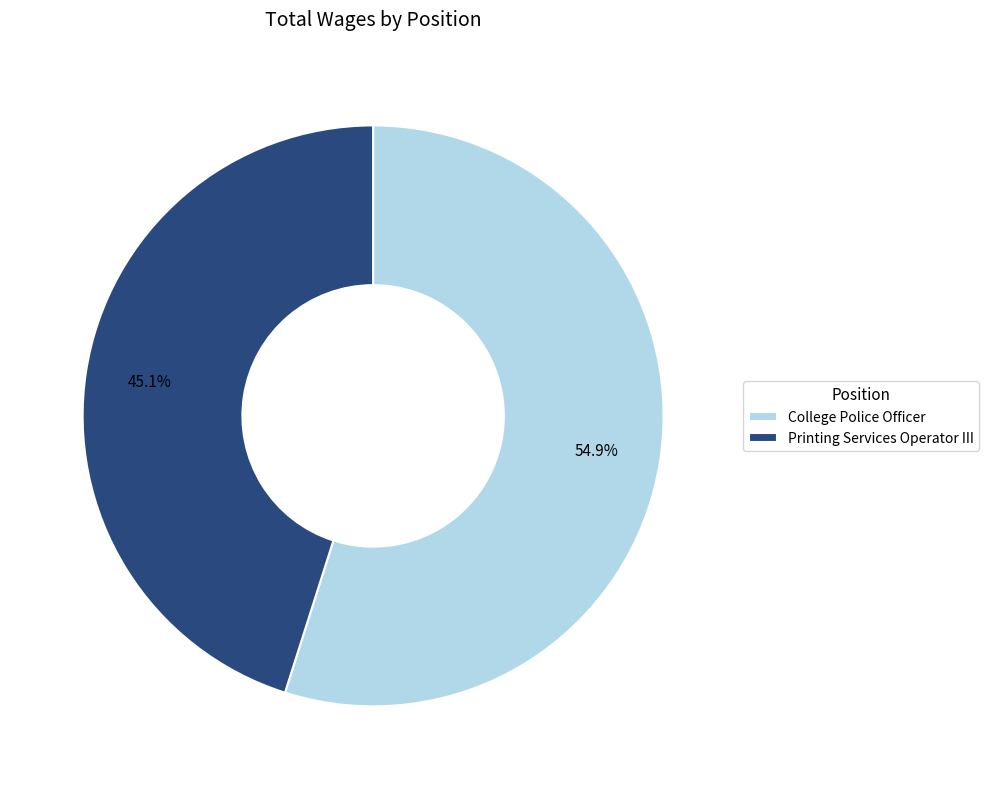

What is the majority slice?

College Police Officer